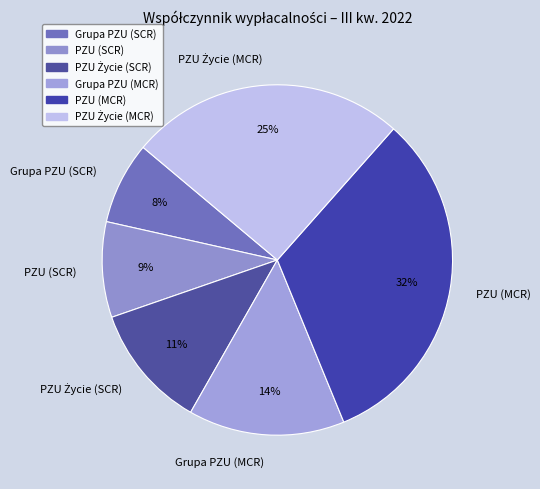

To the nearest percent, what portion does Grupa PZU (SCR) represent?

8%